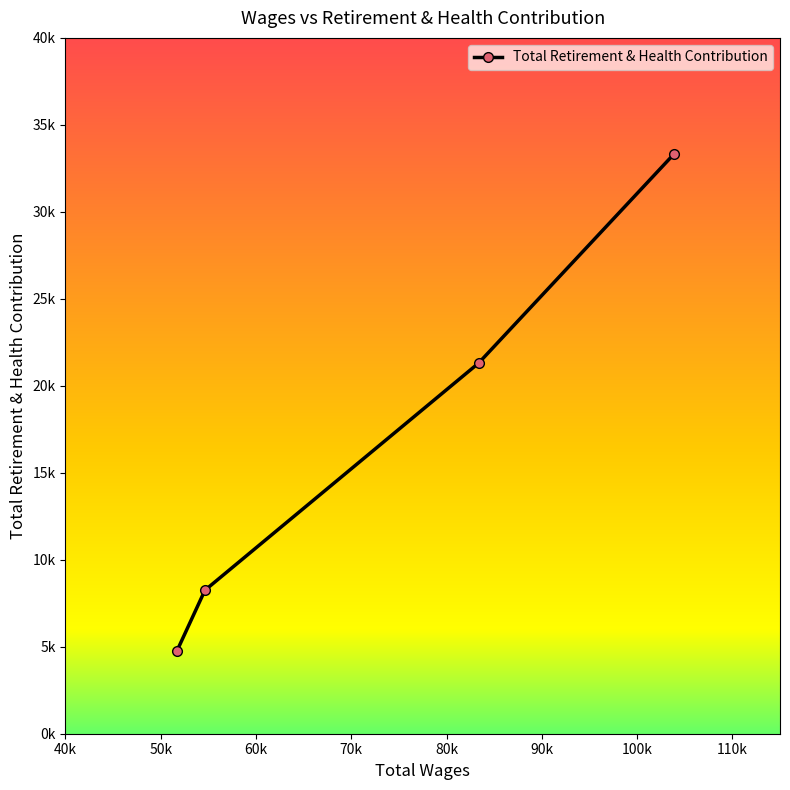

What is the maximum value shown in the chart?

33311